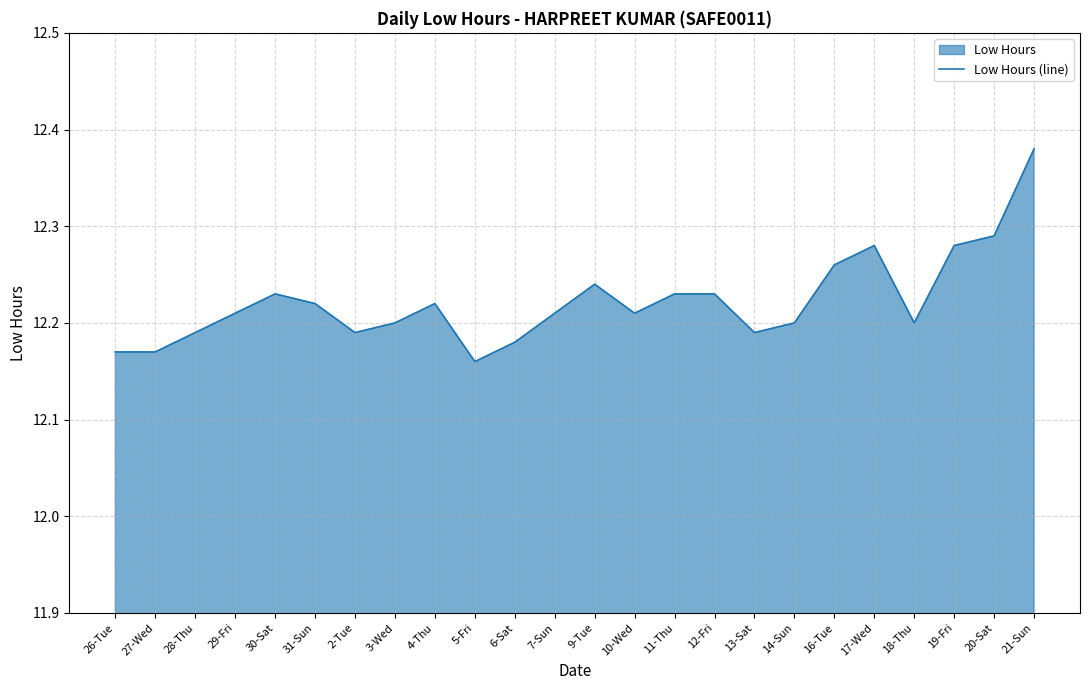

What is the smallest value displayed?

12.2